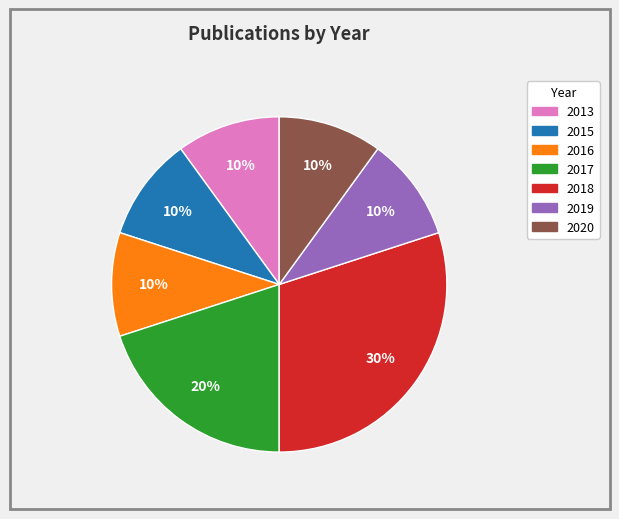

The 2016 slice represents 2% of the pie. True or false?

False